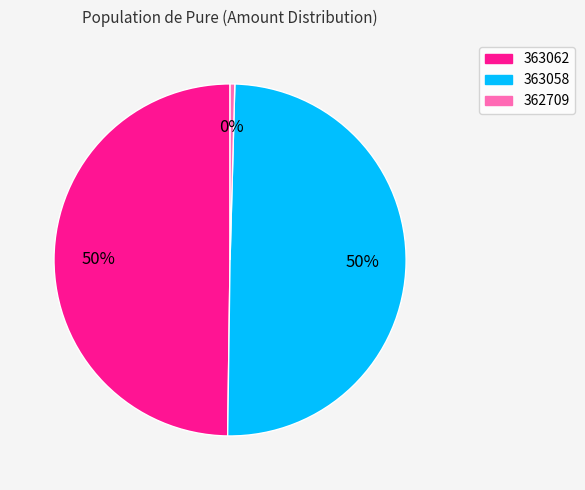

Approximately how many times larger is the value at 363062 compared to 363058?

1.0